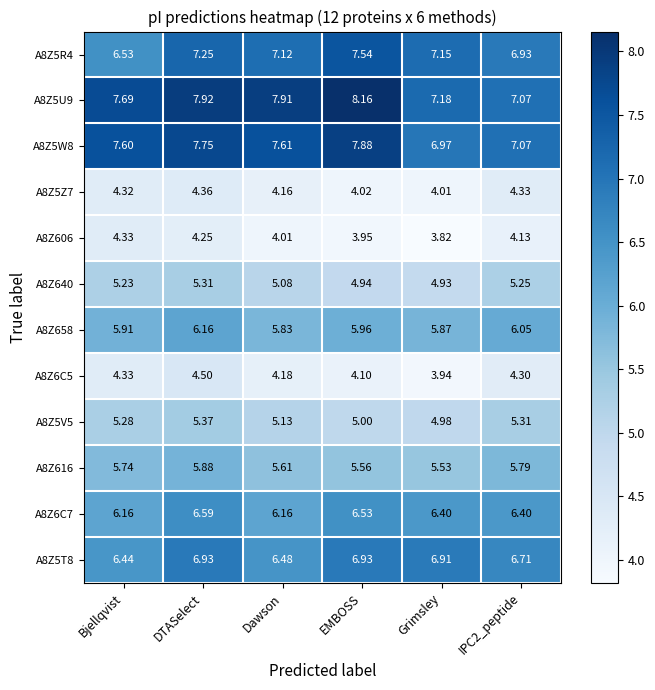

At which label does A8Z6C5 first exceed 4?

Bjellqvist